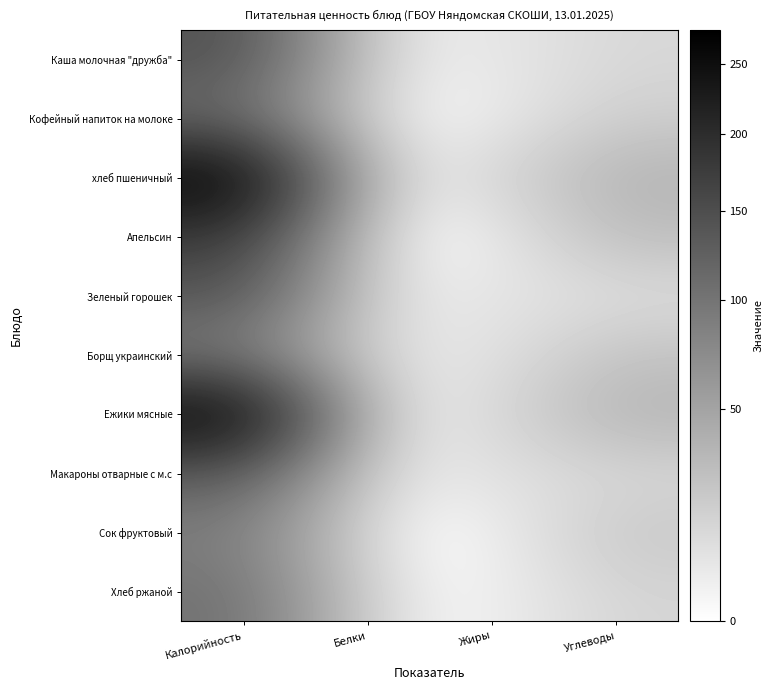

What is the total value across all series at Углеводы?

212.8